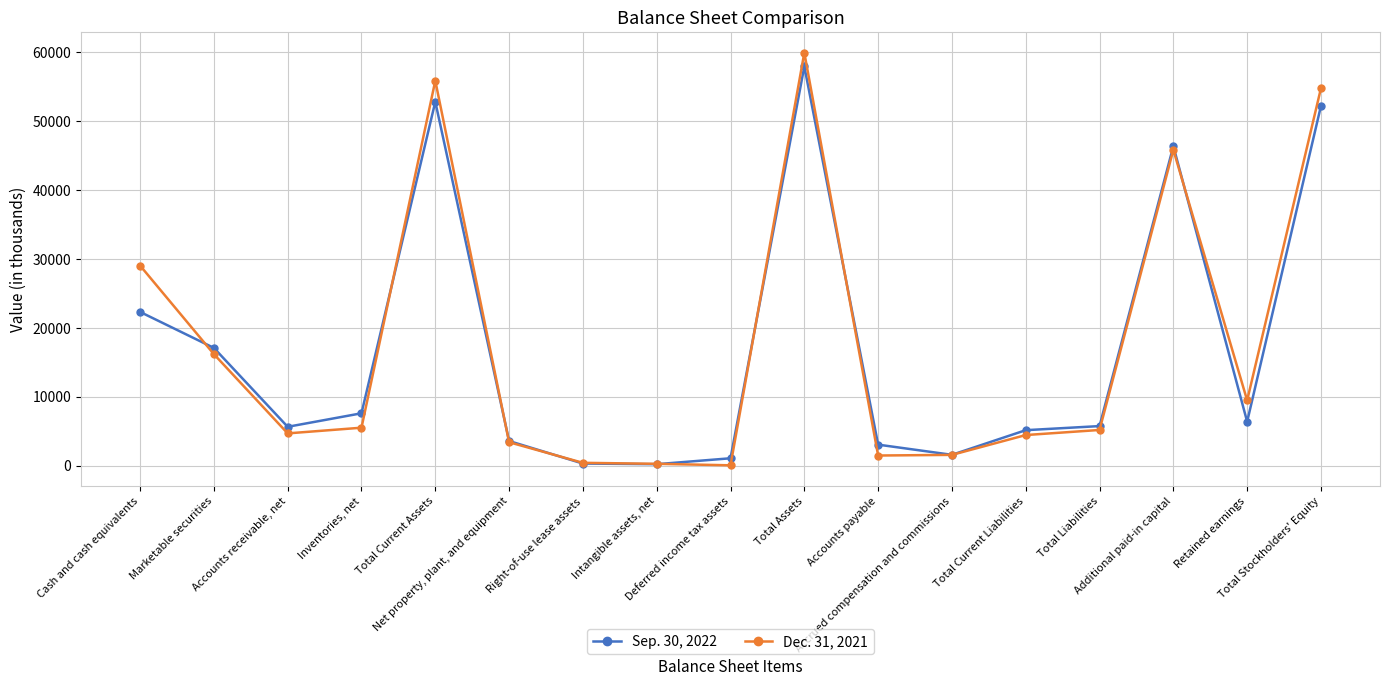

After their last crossing, which series has the higher values: Sep. 30, 2022 or Dec. 31, 2021?

Dec. 31, 2021